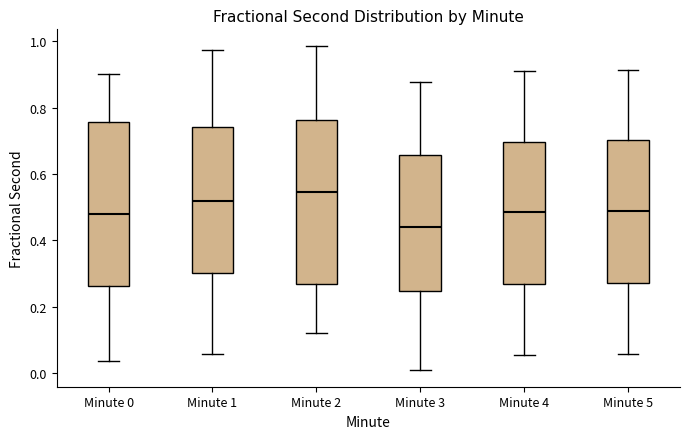

Which box has the lowest median line?

Minute 3